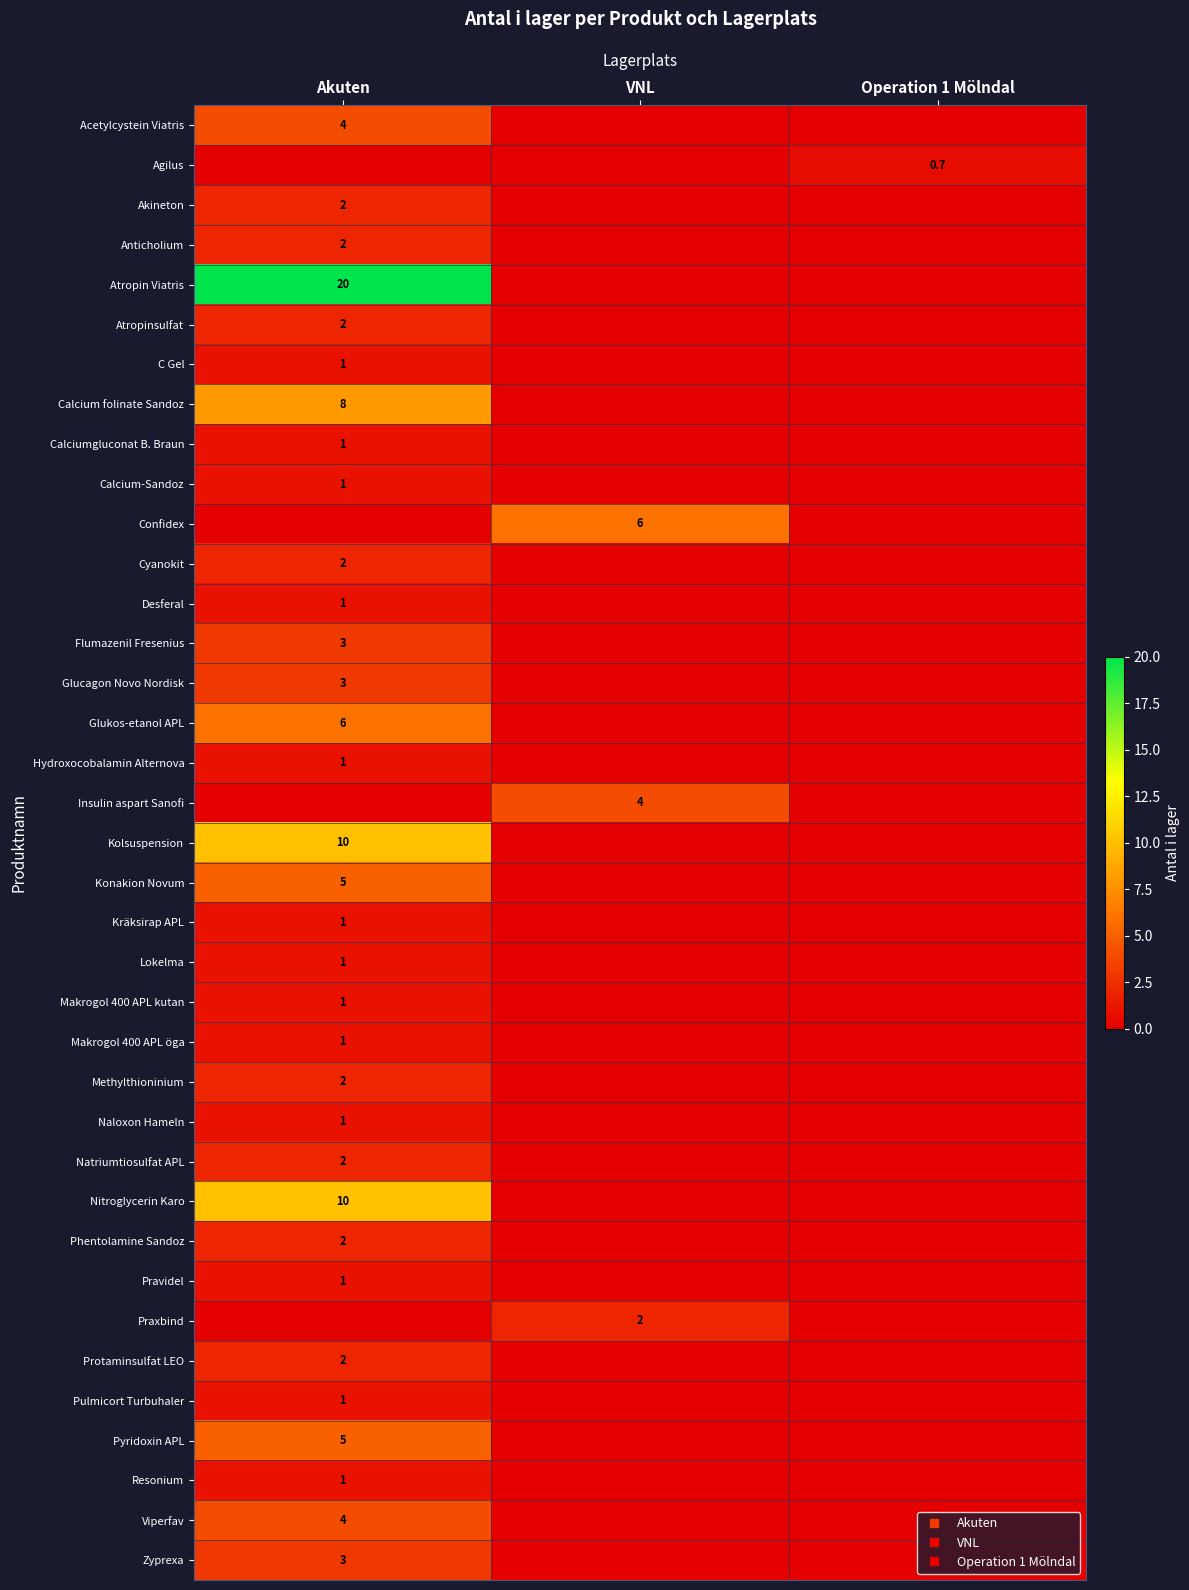

What is the spread (max minus min) of values at VNL?

6.0